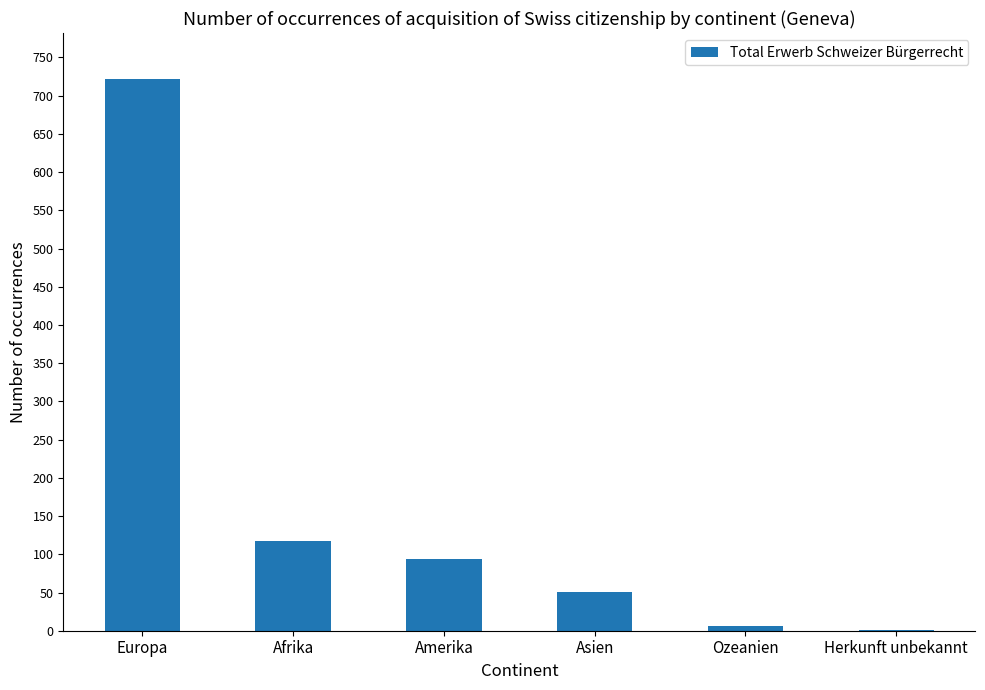

Where is the data nearest to the value 361?

Afrika